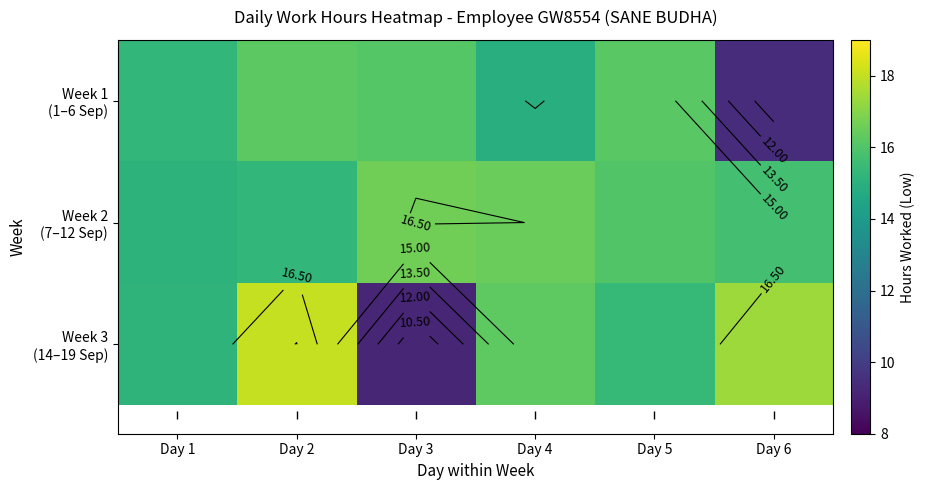

What is the difference between the second highest and minimum values in the Week 2 (7–12 Sep) series?

1.4